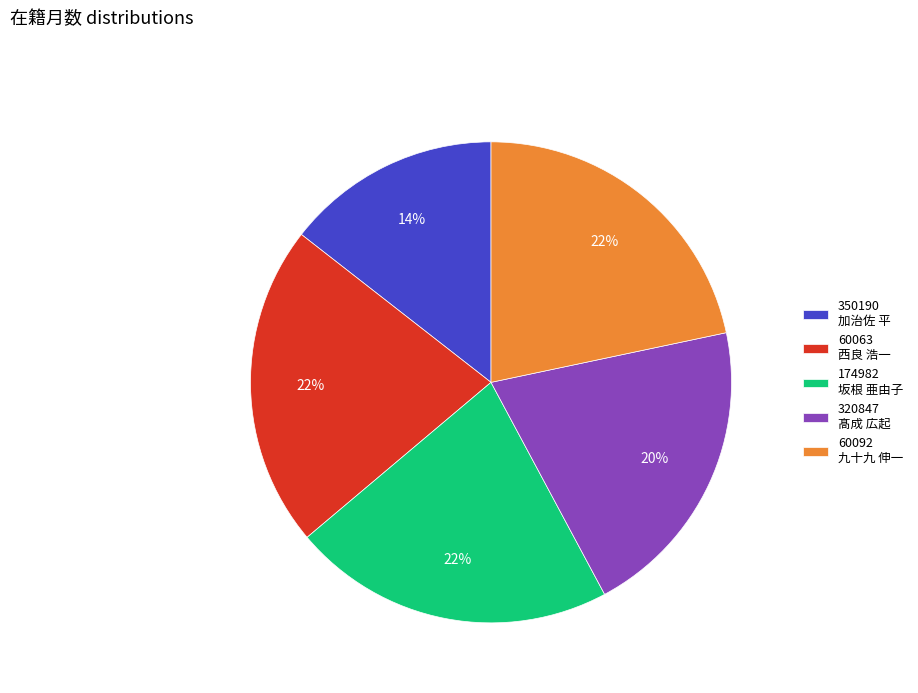

True or false: 174982 坂根 亜由子 accounts for 22% of the total.

True